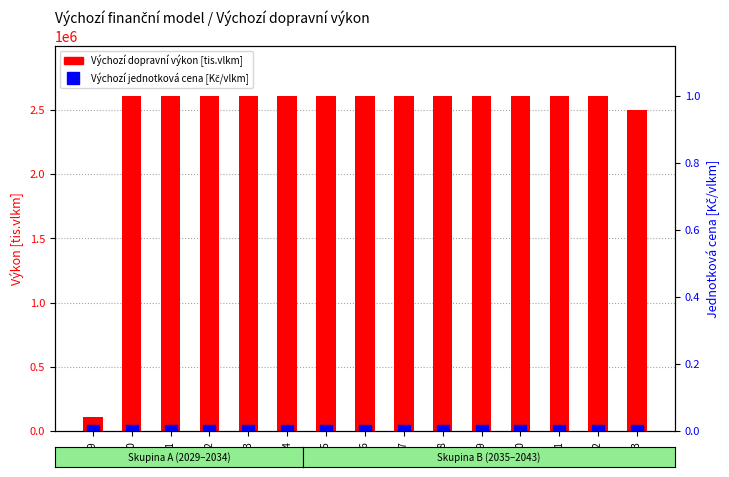

Rank the categories by Výchozí jednotková cena [Kč/vlkm] value from highest to lowest.

2029, 2030, 2031, 2032, 2033, 2034, 2035, 2036, 2037, 2038, 2039, 2040, 2041, 2042, 2043